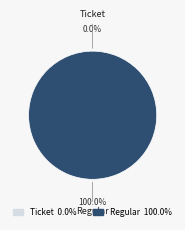

How many slices are in this pie chart?

2